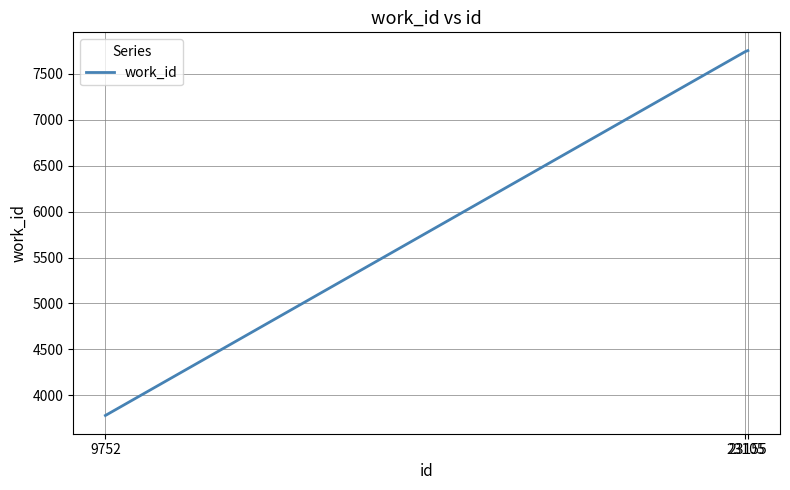

Approximately how many times larger is the value at 9752 compared to 23155?

0.5